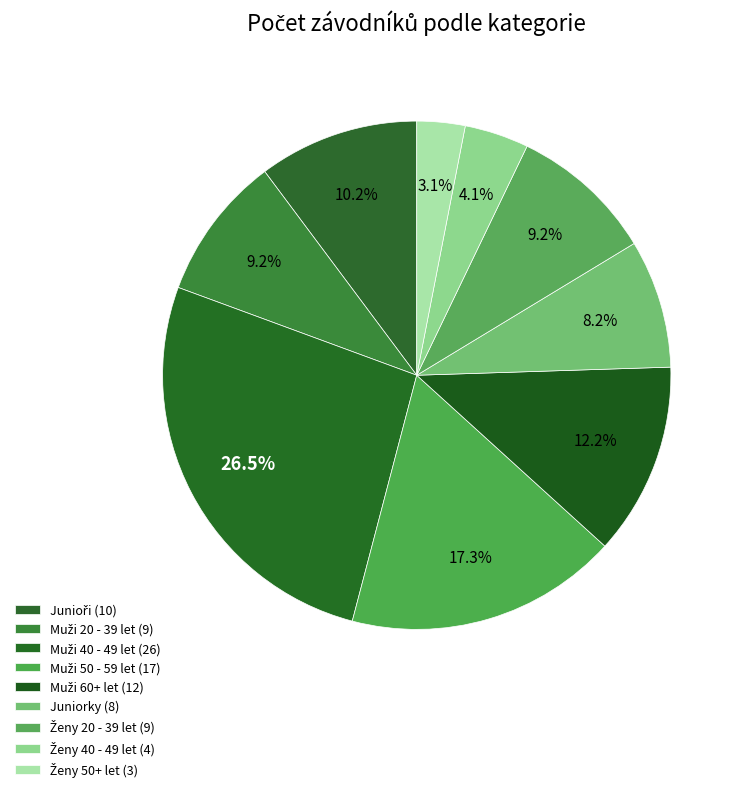

What is the ratio of the value at Junioři to the value at Muži 40 - 49 let?

0.4